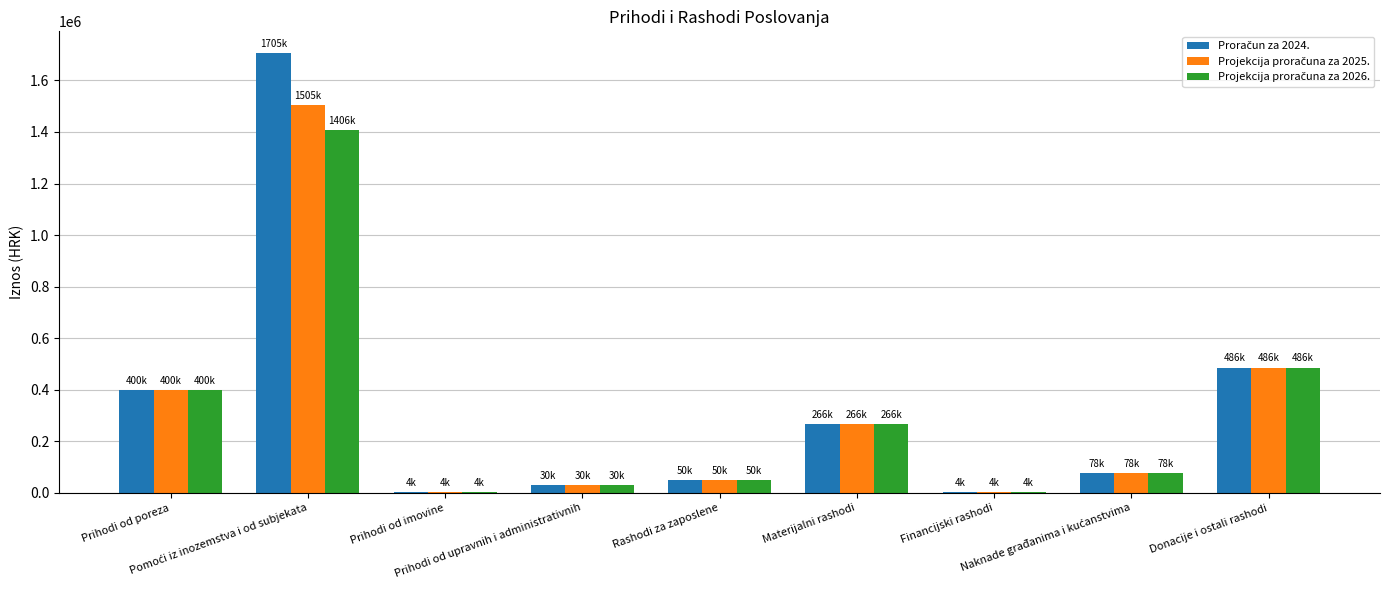

What is the maximum value shown in the chart?

1704975